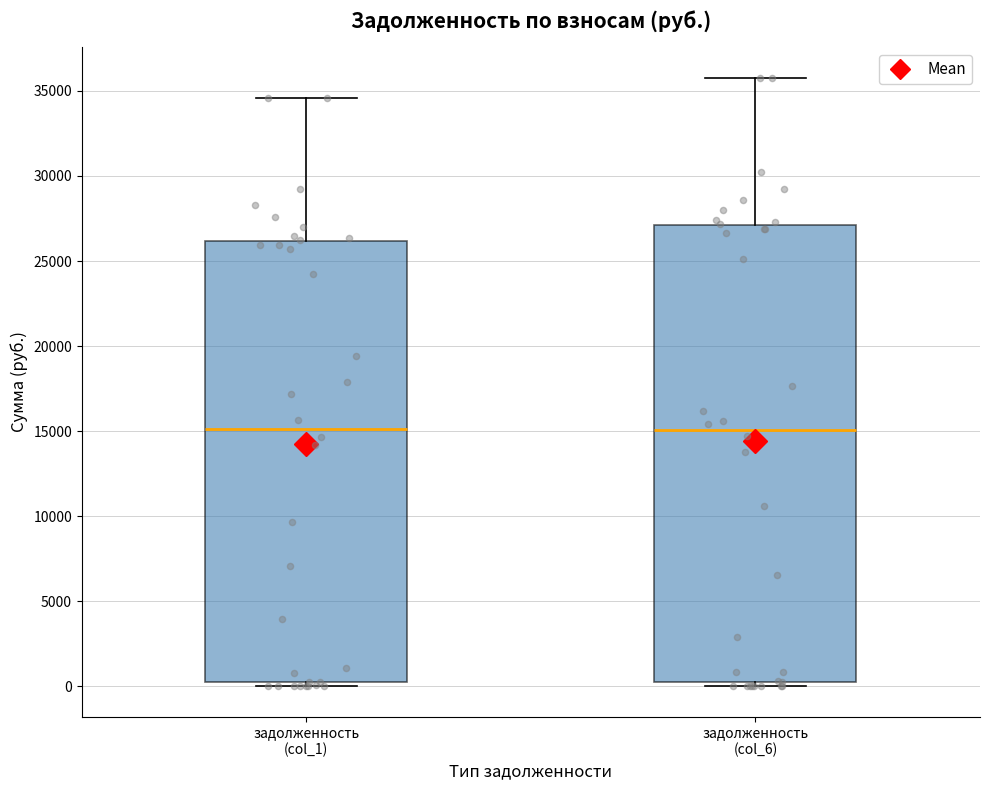

Reading left to right, read every box against the y-axis: the position of its median line, the range the box covers, and the ends of its whiskers. The values are not printed on the chart, so give them approximately, as read against the axis.

задолженность (col_1): median 15000, box 500 to 26000, whiskers 0 to 34500
задолженность (col_6): median 15000, box 500 to 27000, whiskers 0 to 36000